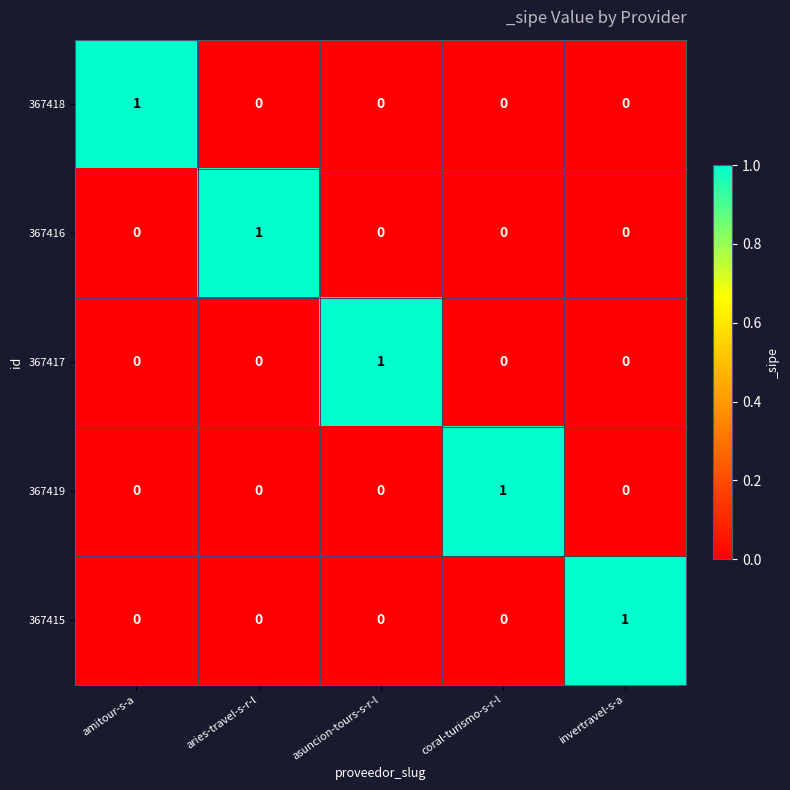

Count the 367418 values in the range 0 to 1.

5